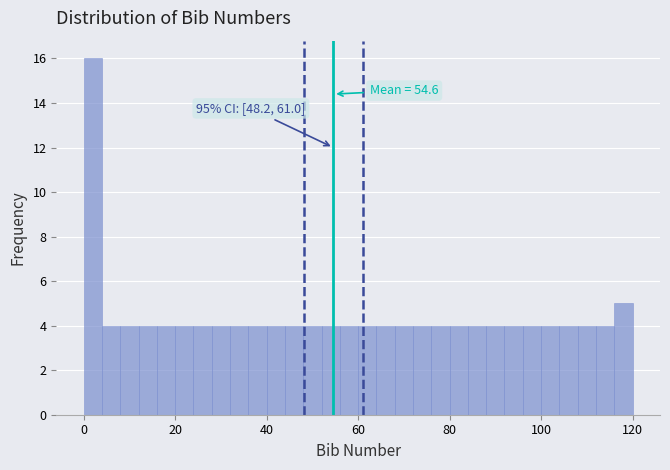

Around what value on the x-axis is the tallest bar? Give the approximate position of its centre, as read against the axis.

2